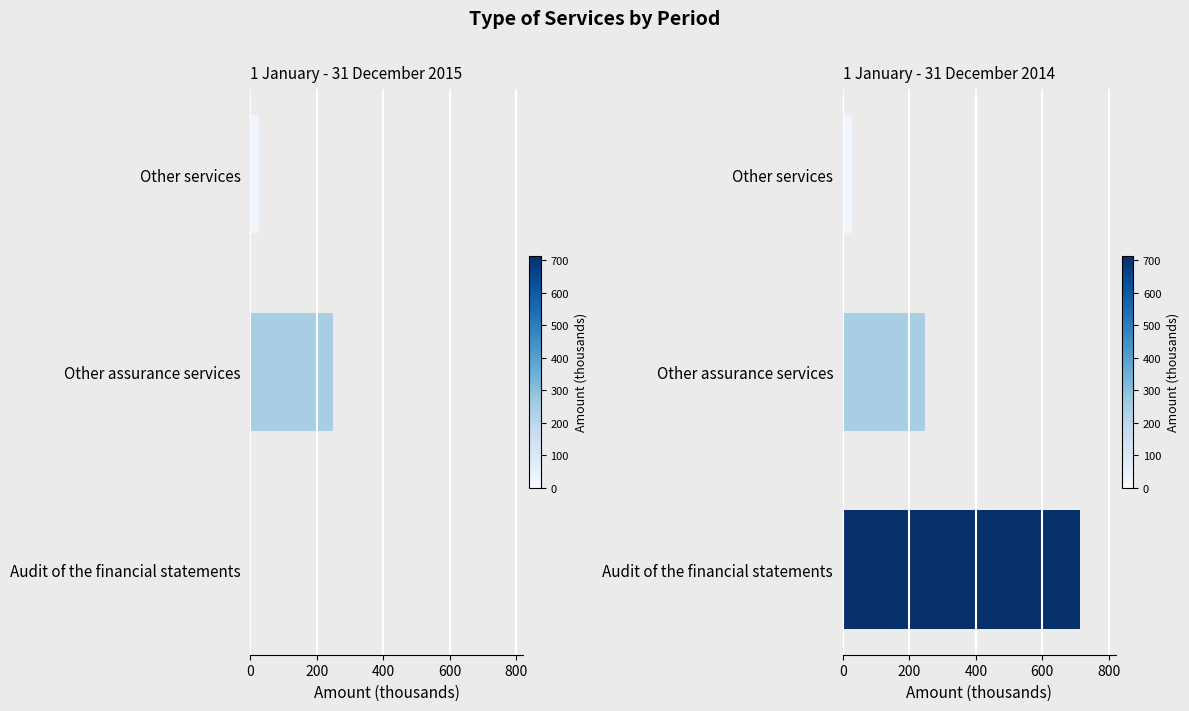

How many data points does each series have?

3